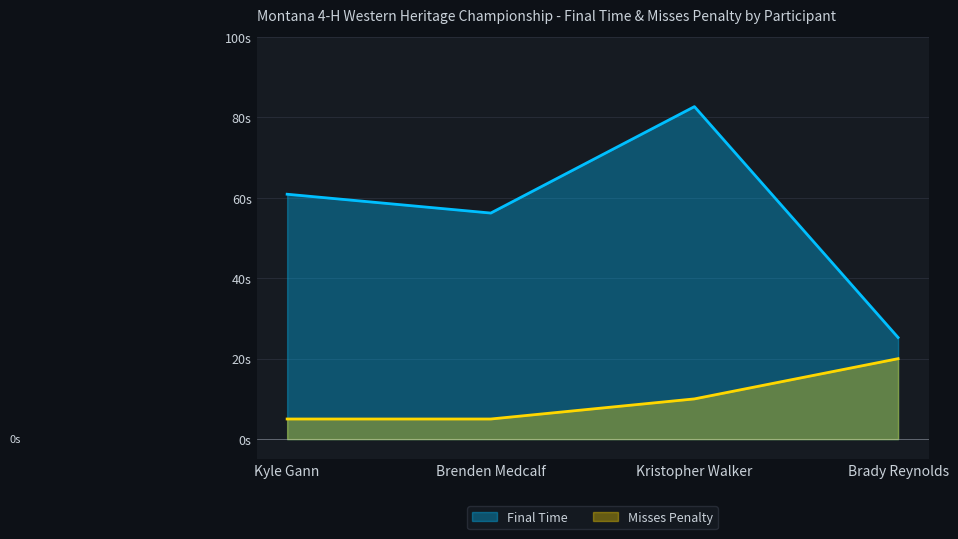

At which category is the sum across all series the highest?

Kristopher Walker